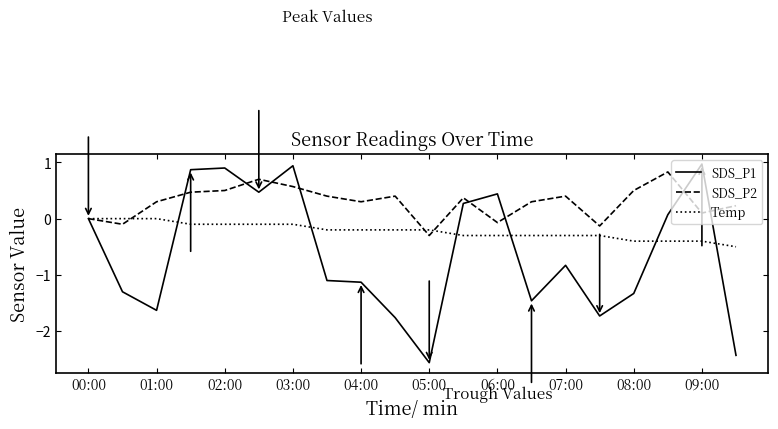

Which series has the widest spread of values?

SDS_P1